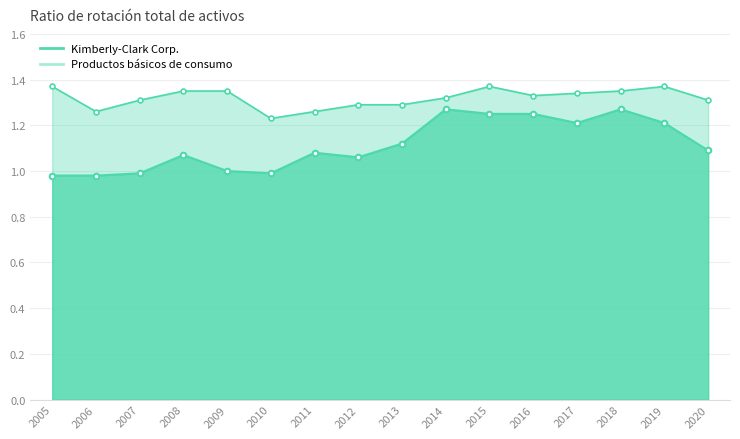

What is the difference between the maximum and minimum values in the Productos básicos de consumo series?

0.1